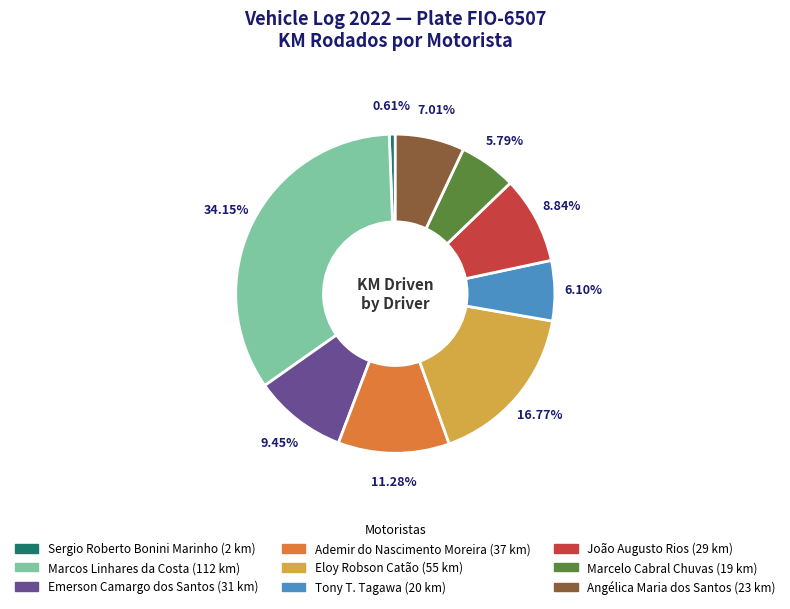

Approximately how many times larger is the value at Angélica Maria dos Santos compared to Sergio Roberto Bonini Marinho?

11.5